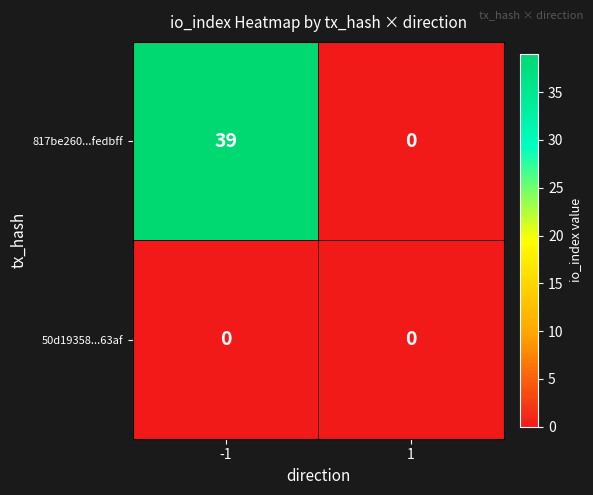

Which series has the widest spread of values?

817be260...fedbff